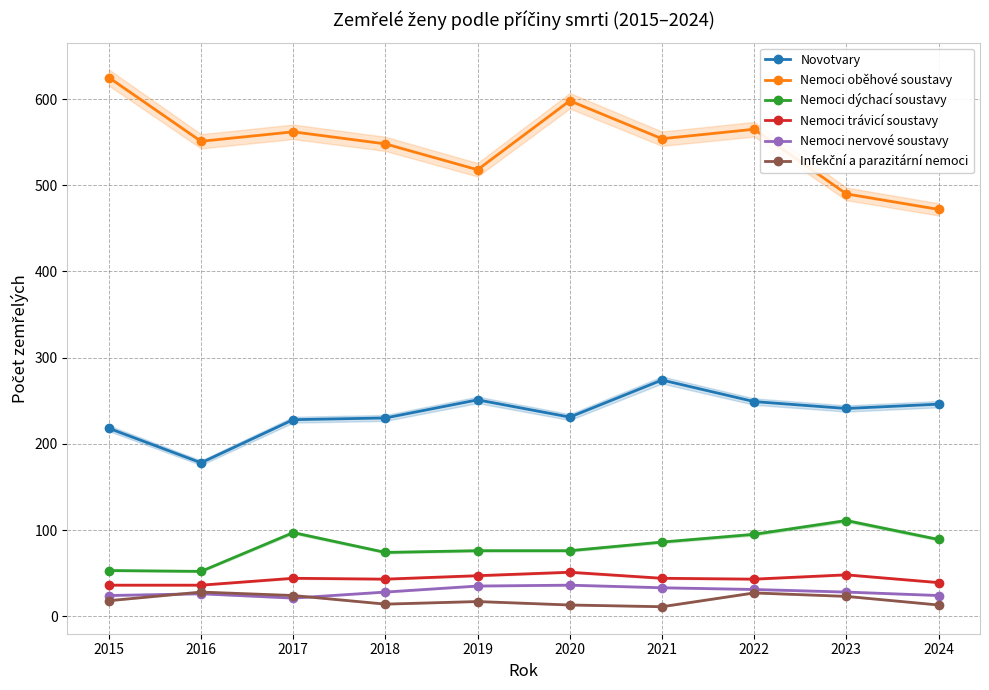

What is the difference between the maximum and minimum values in the Nemoci trávicí soustavy series?

15